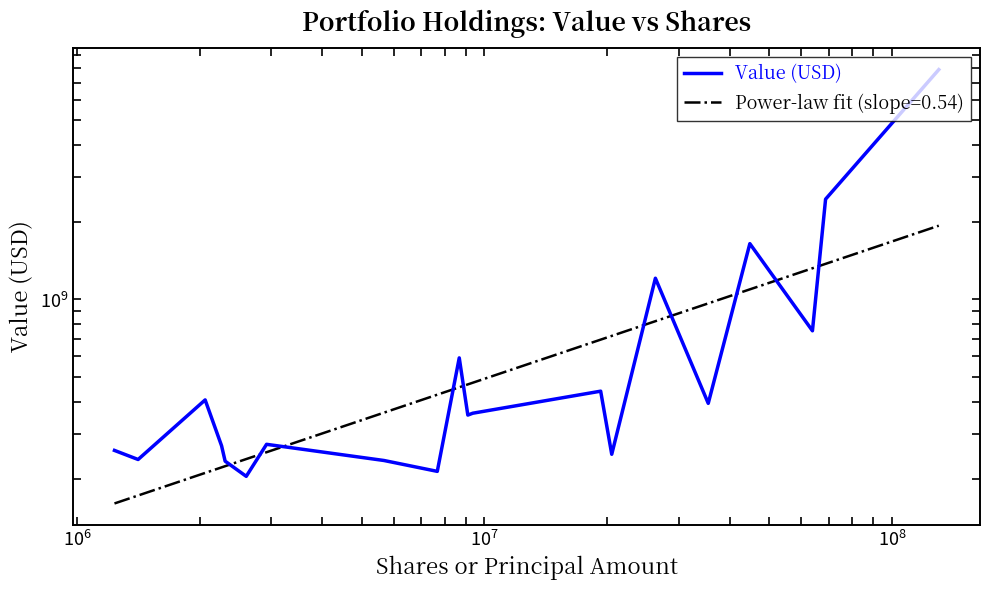

How many interior local peaks (higher than both neighbors) does the data have?

6